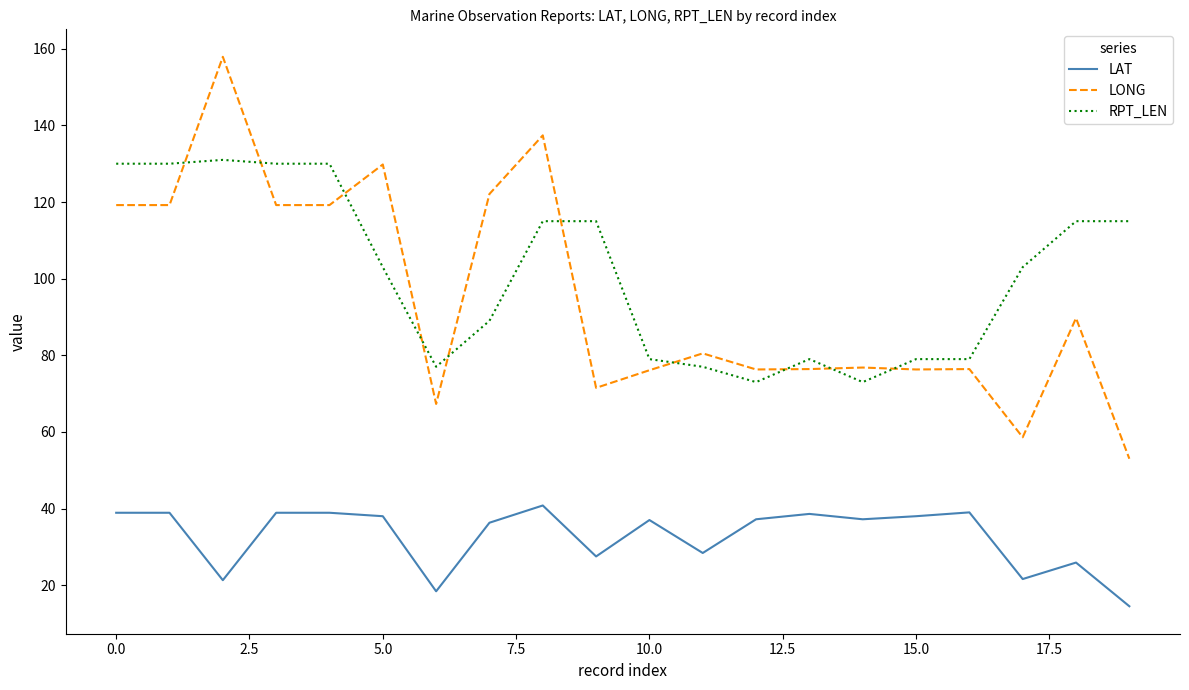

True or false: RPT_LEN and LAT intersect in this chart.

False